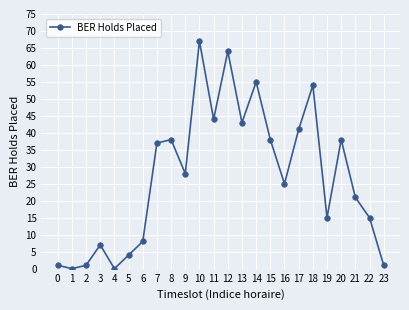

Where is the first local maximum?

3